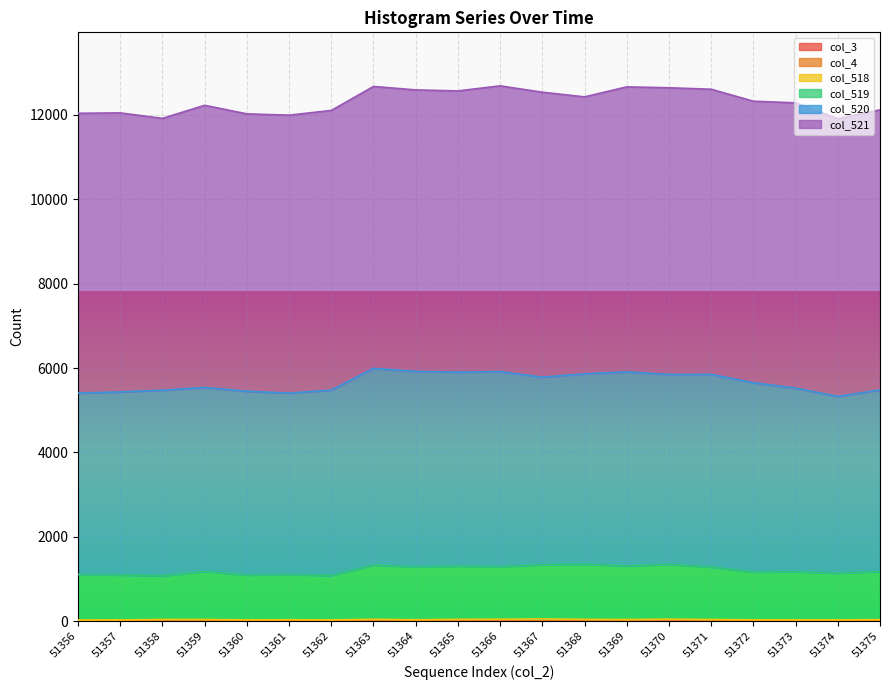

What is the lowest value of the col_519 series?

1032